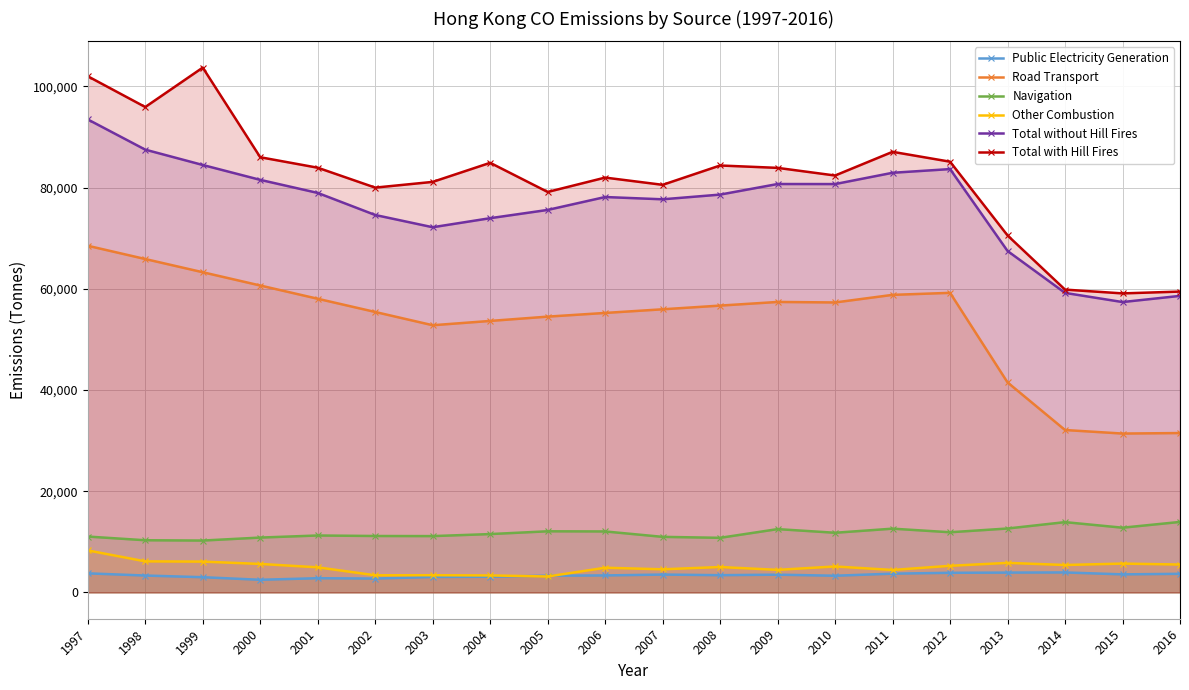

At how many categories does at least one series exceed 61156?

17